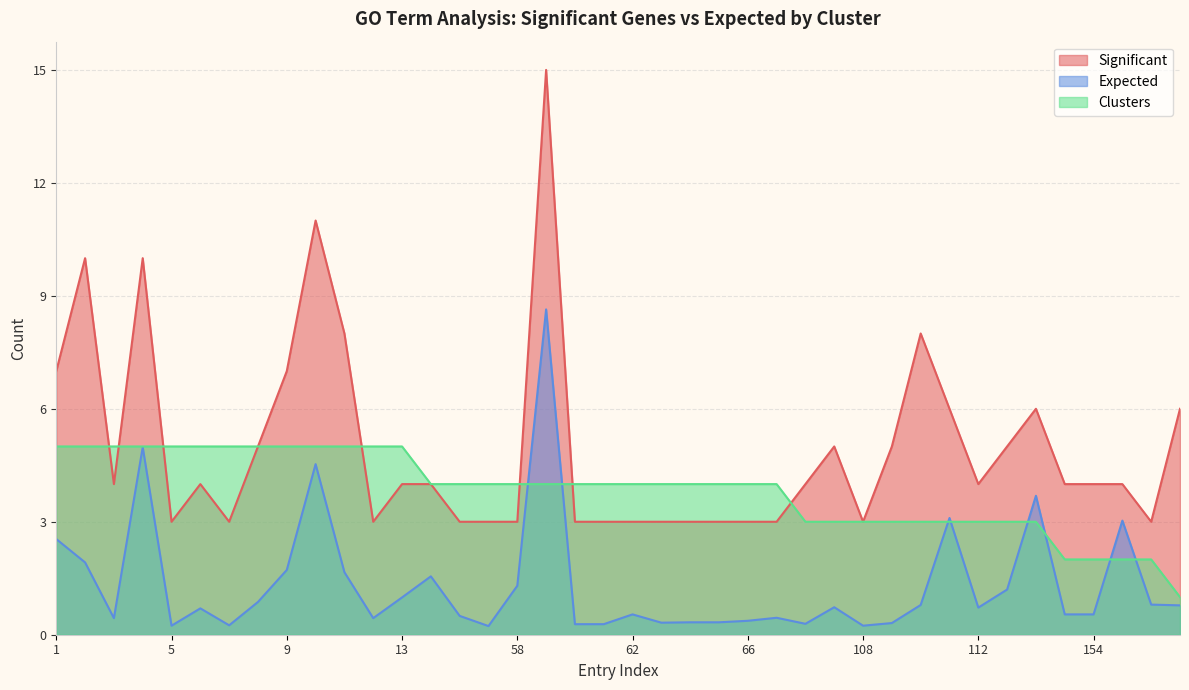

Reading right to left, extract all data points from this chart.

Significant: 6.0	3.0	4.0	4.0	4.0	6.0	5.0	4.0	6.0	8.0	5.0	3.0	5.0	4.0	3.0	3.0	3.0	3.0	3.0	3.0	3.0	3.0	15.0	3.0	3.0	3.0	4.0	4.0	3.0	8.0	11.0	7.0	5.0	3.0	4.0	3.0	10.0	4.0	10.0	7.0
Expected: 0.8	0.8	3.0	0.5	0.5	3.7	1.2	0.7	3.1	0.8	0.3	0.2	0.7	0.3	0.5	0.4	0.3	0.3	0.3	0.5	0.3	0.3	8.6	1.3	0.2	0.5	1.6	1.0	0.4	1.7	4.5	1.7	0.9	0.2	0.7	0.2	5.0	0.4	1.9	2.5
Clusters: 1.0	2.0	2.0	2.0	2.0	3.0	3.0	3.0	3.0	3.0	3.0	3.0	3.0	3.0	4.0	4.0	4.0	4.0	4.0	4.0	4.0	4.0	4.0	4.0	4.0	4.0	4.0	5.0	5.0	5.0	5.0	5.0	5.0	5.0	5.0	5.0	5.0	5.0	5.0	5.0